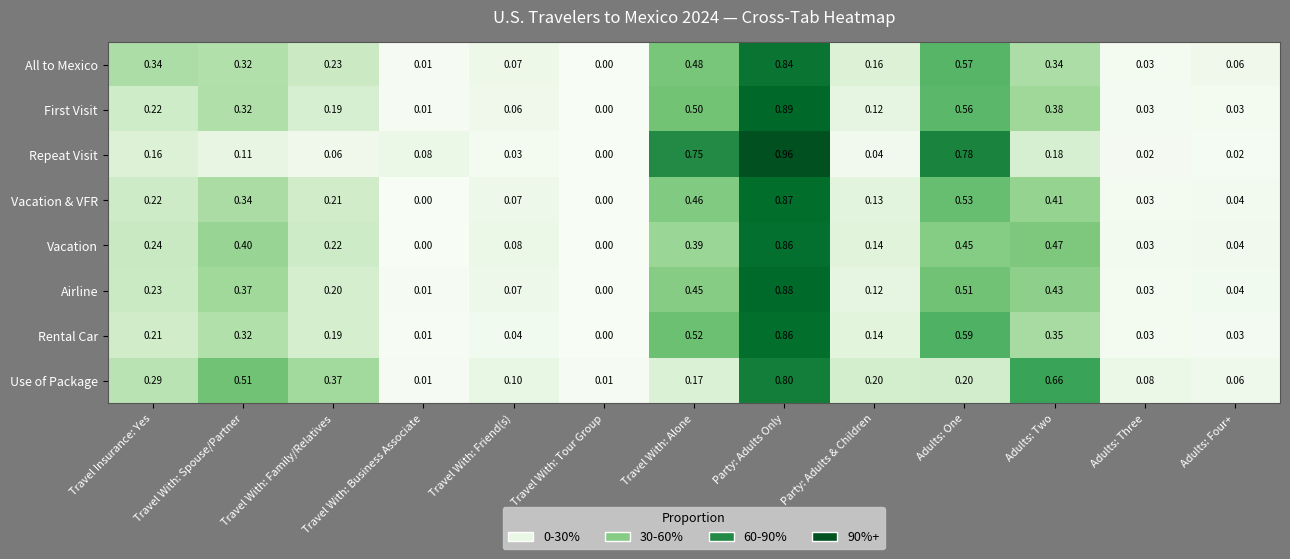

At Adults: One, list the series in order from smallest to largest.

Use of Package, Vacation, Airline, Vacation & VFR, First Visit, All to Mexico, Rental Car, Repeat Visit